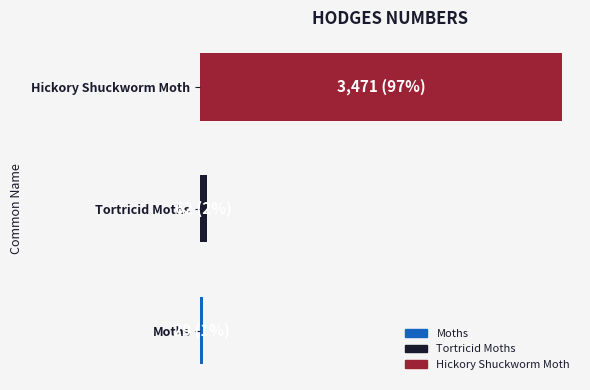

Where is the data nearest to the value 1750?

Tortricid Moths